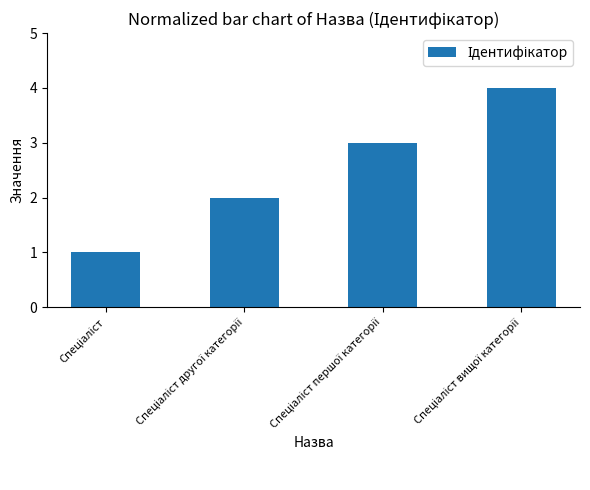

What is the sum of all values?

10